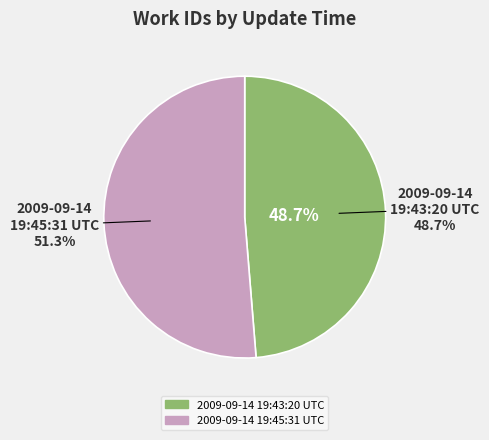

Is 2009-09-14 19:45:31 UTC the majority of the pie?

Yes